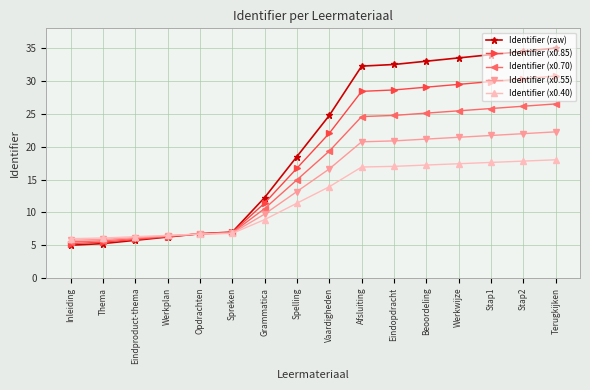

The value of Identifier (x0.85) at Inleiding is 2.0. True or false?

False